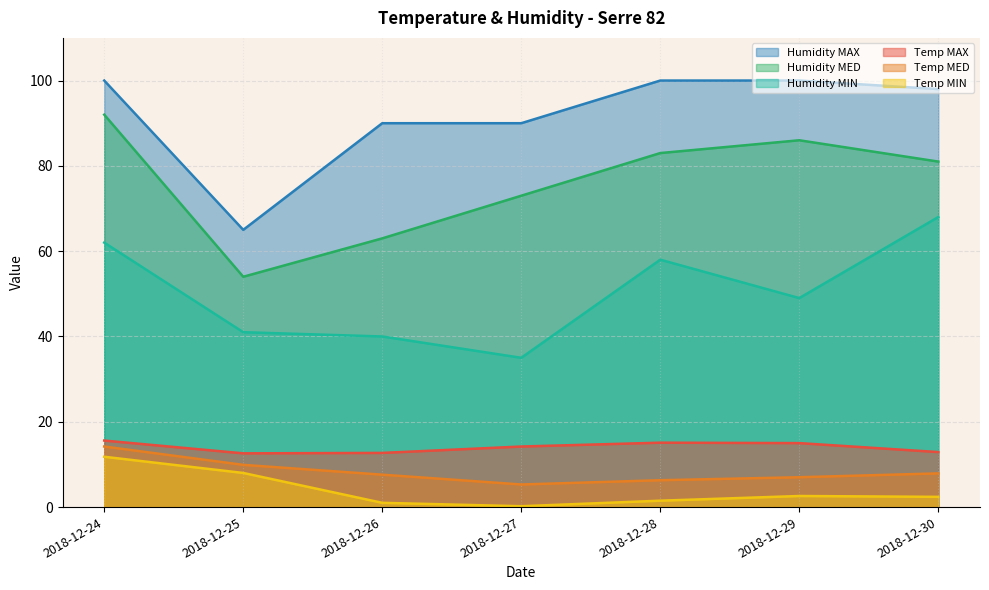

Is the value of Temp MAX at 2018-12-28 greater than the value of Temp MED at 2018-12-29?

Yes